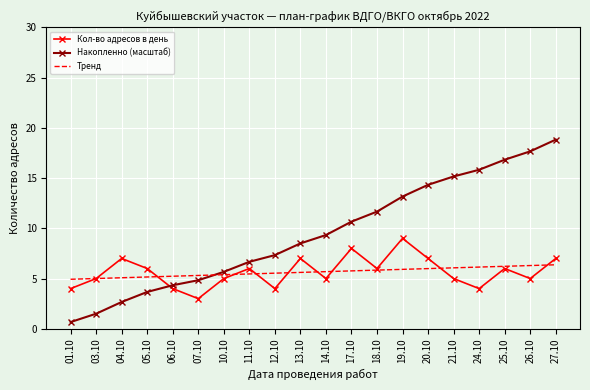

How many series are shown in this chart?

3